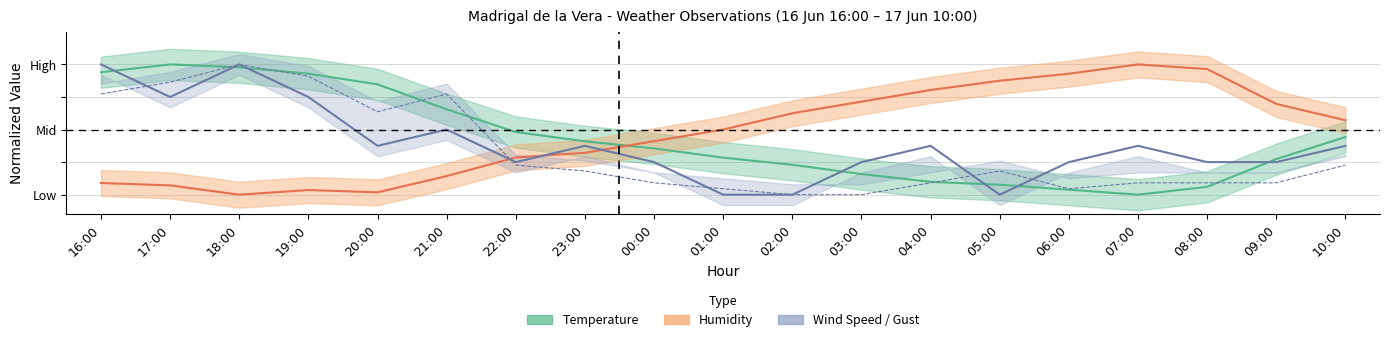

Rank the series by their maximum value, from lowest to highest.

Temperature, Humidity, Wind Speed, Gust